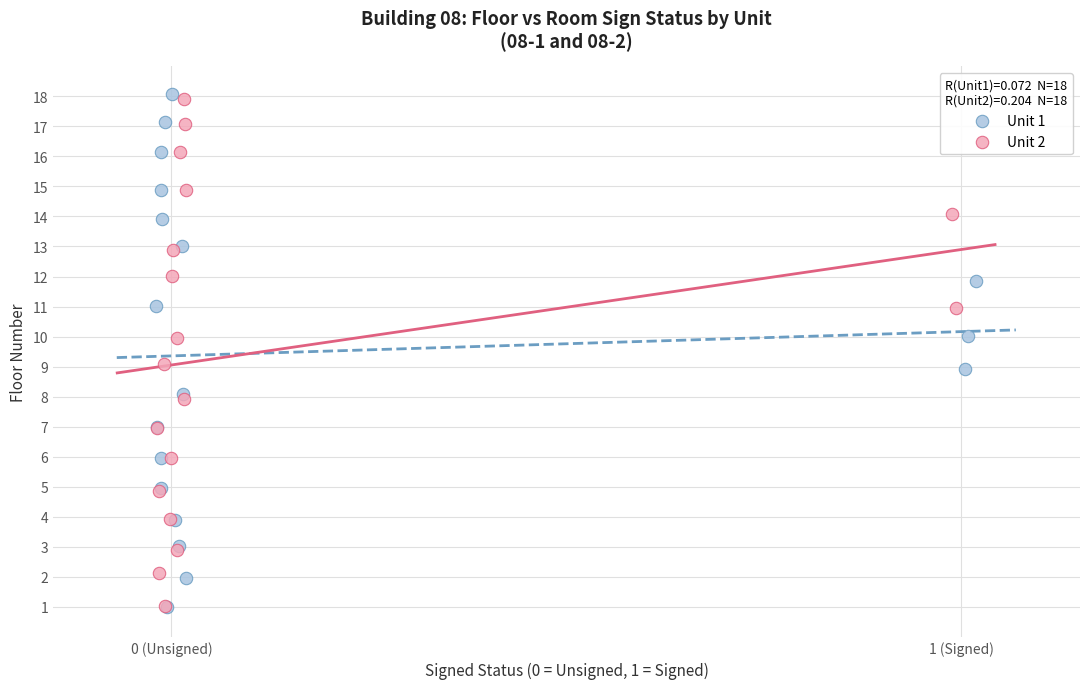

Which series has the largest Y range (max minus min)?

Unit 1